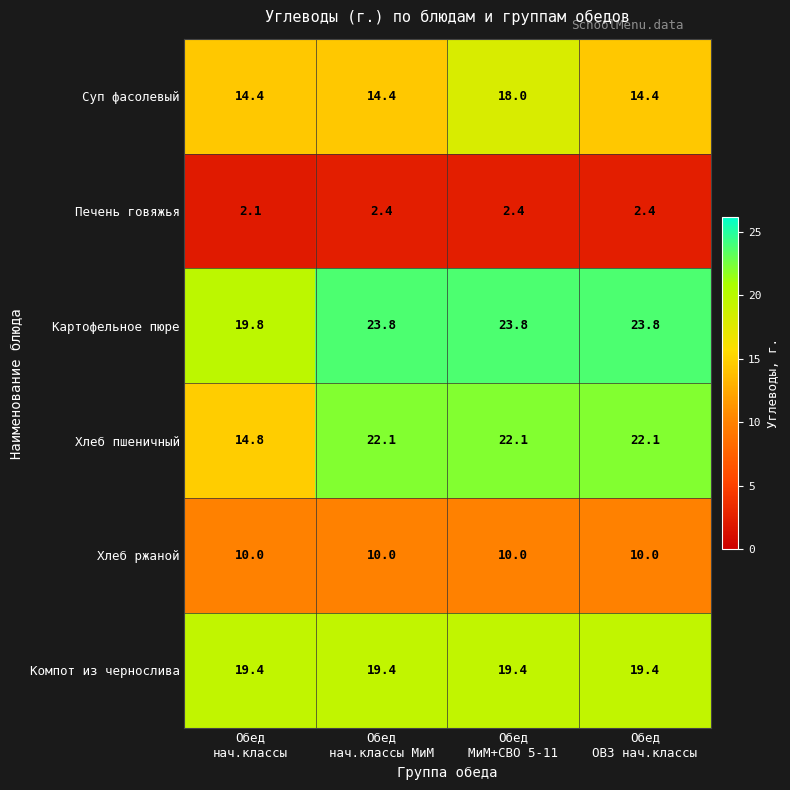

Which series has the widest spread of values?

Хлеб пшеничный